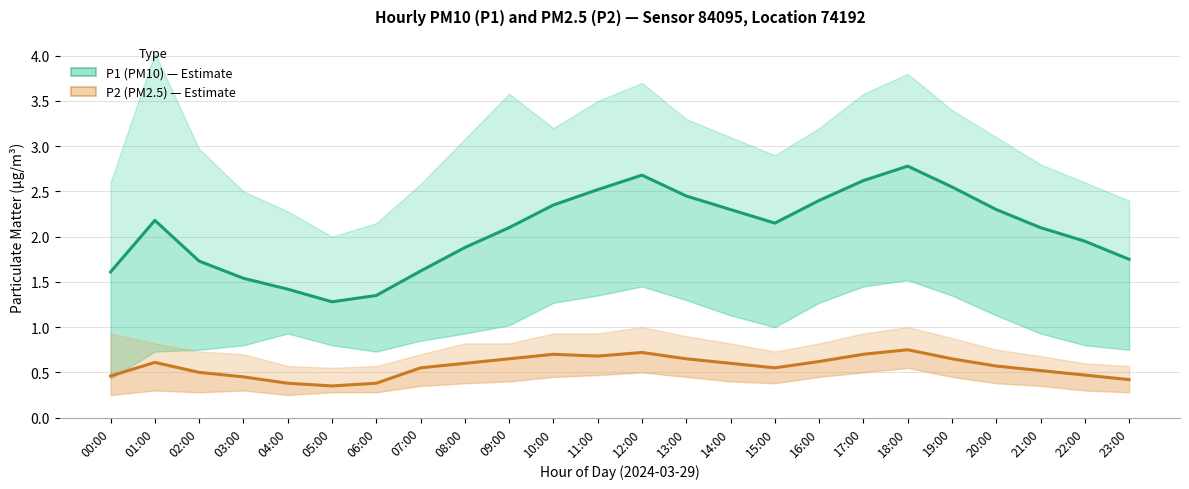

Reading left to right, extract all data points from this chart.

P1 (PM10): 00:00=1.6	01:00=2.2	02:00=1.7	03:00=1.5	04:00=1.4	05:00=1.3	06:00=1.4	07:00=1.6	08:00=1.9	09:00=2.1	10:00=2.4	11:00=2.5	12:00=2.7	13:00=2.5	14:00=2.3	15:00=2.1	16:00=2.4	17:00=2.6	18:00=2.8	19:00=2.5	20:00=2.3	21:00=2.1	22:00=1.9	23:00=1.8
P2 (PM2.5): 00:00=0.5	01:00=0.6	02:00=0.5	03:00=0.5	04:00=0.4	05:00=0.3	06:00=0.4	07:00=0.6	08:00=0.6	09:00=0.7	10:00=0.7	11:00=0.7	12:00=0.7	13:00=0.7	14:00=0.6	15:00=0.6	16:00=0.6	17:00=0.7	18:00=0.8	19:00=0.7	20:00=0.6	21:00=0.5	22:00=0.5	23:00=0.4